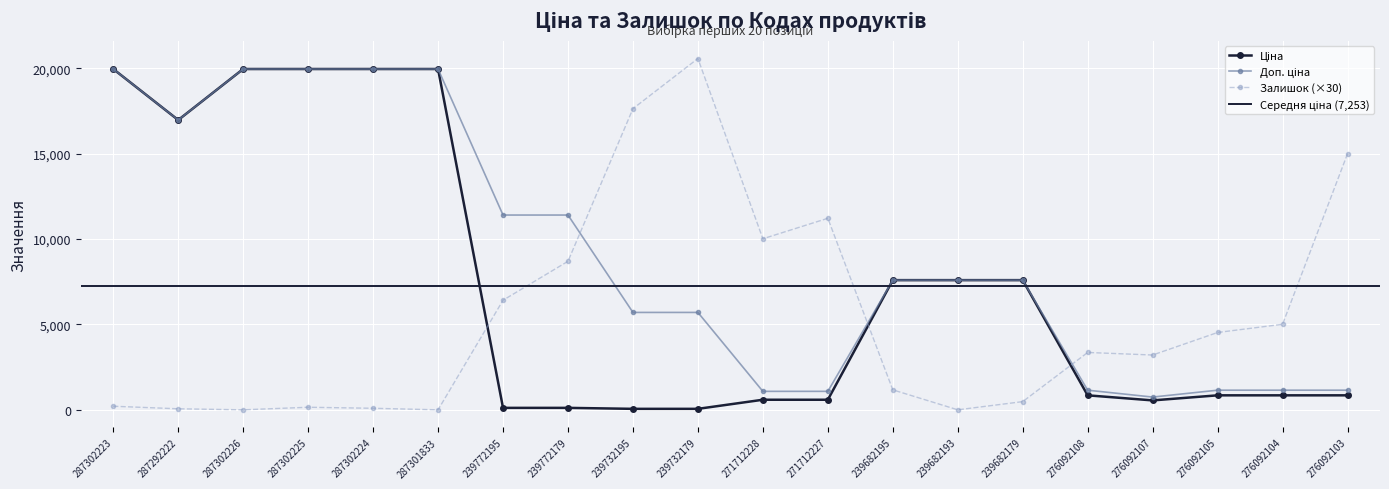

What is the label of the 3rd point from the left?

287302226